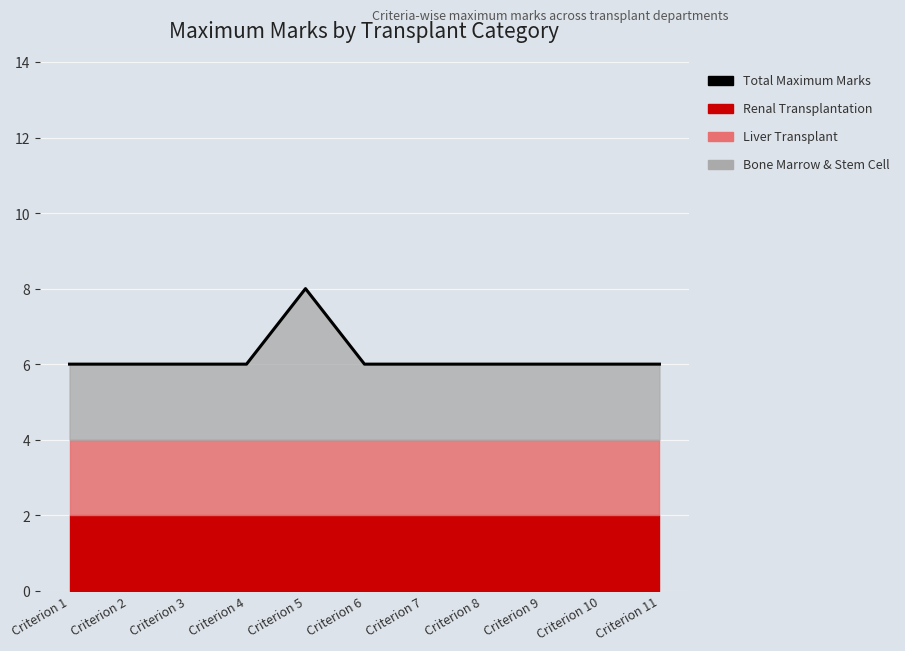

Read the value at Criterion 1.

6